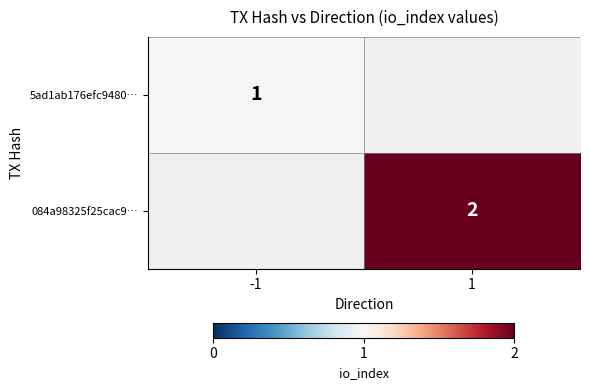

Which label corresponds to the smallest value in the chart?

-1